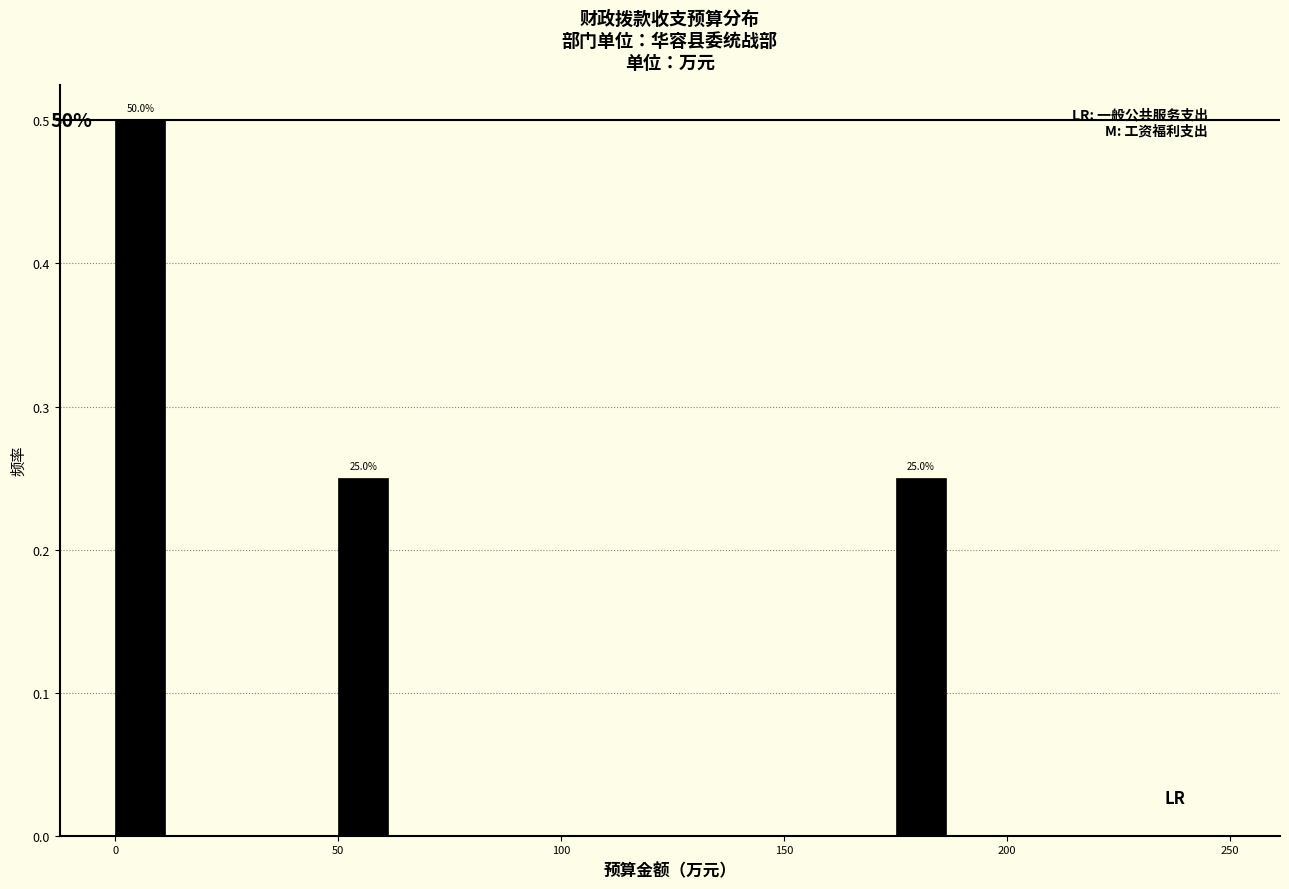

Read against the x-axis, roughly where is the centre of the tallest bar?

5